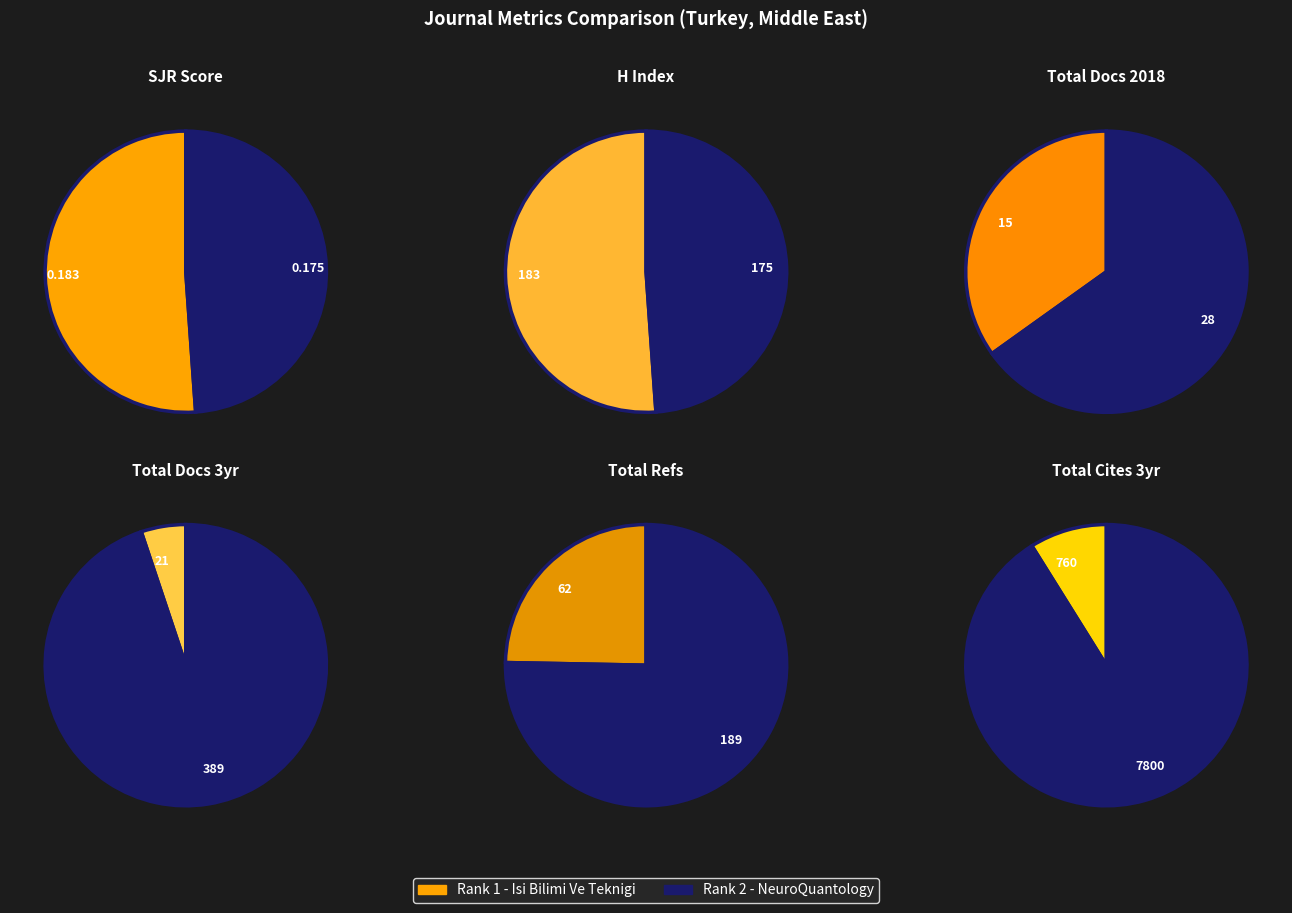

To the nearest percent, what is the combined percentage of Rank 1 - Isi Bilimi Ve Teknigi and Rank 2 - NeuroQuantology?

100%